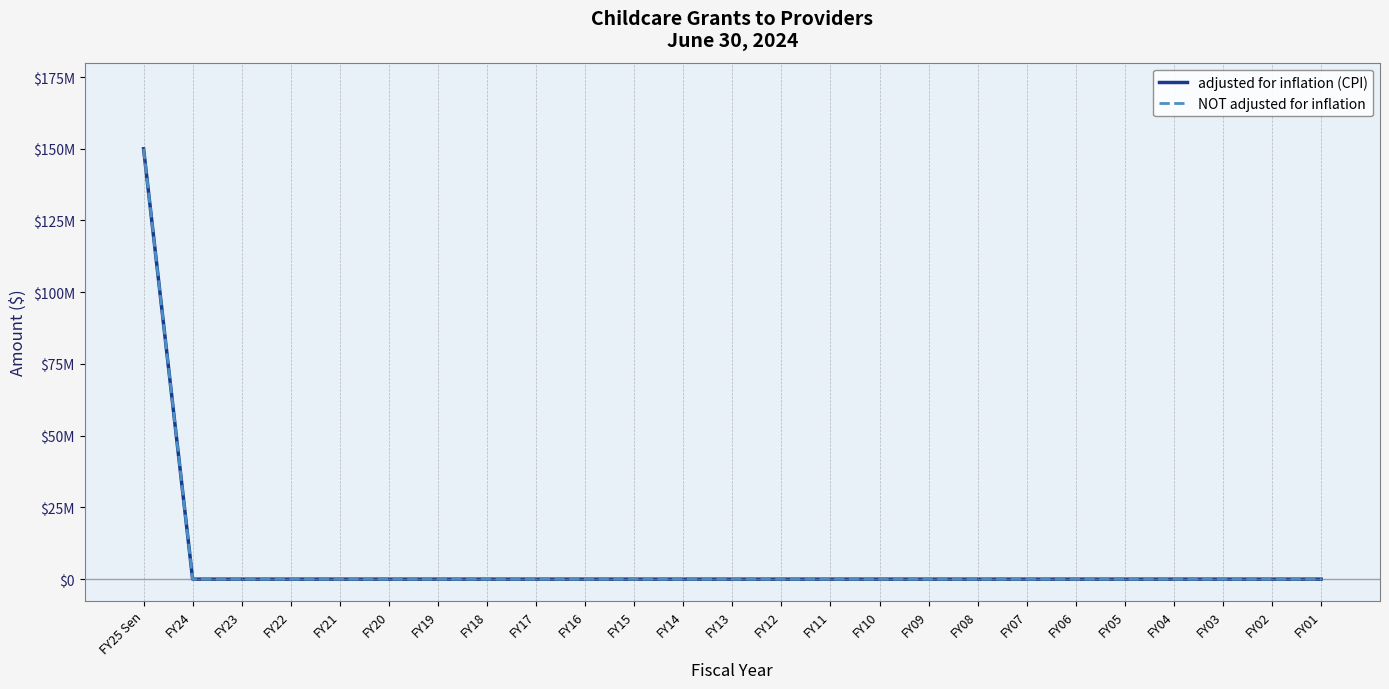

True or false: adjusted for inflation (CPI) and NOT adjusted for inflation intersect in this chart.

False